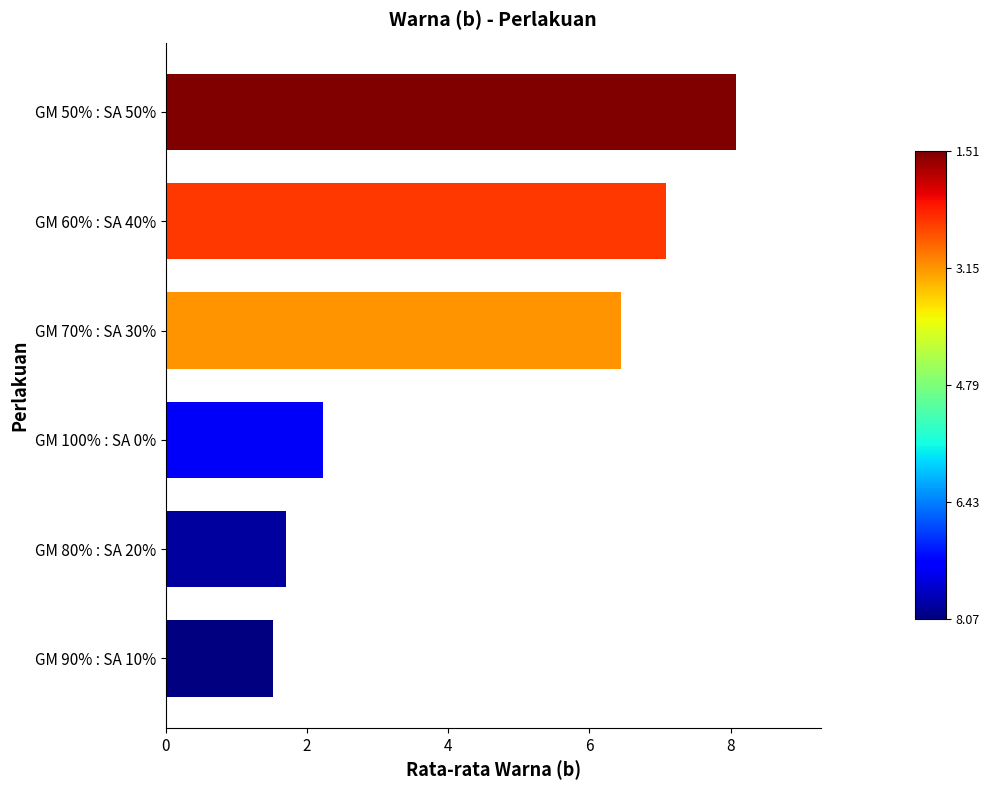

Reading bottom to top, extract all data points from this chart.

1.5	1.7	2.2	6.5	7.1	8.1